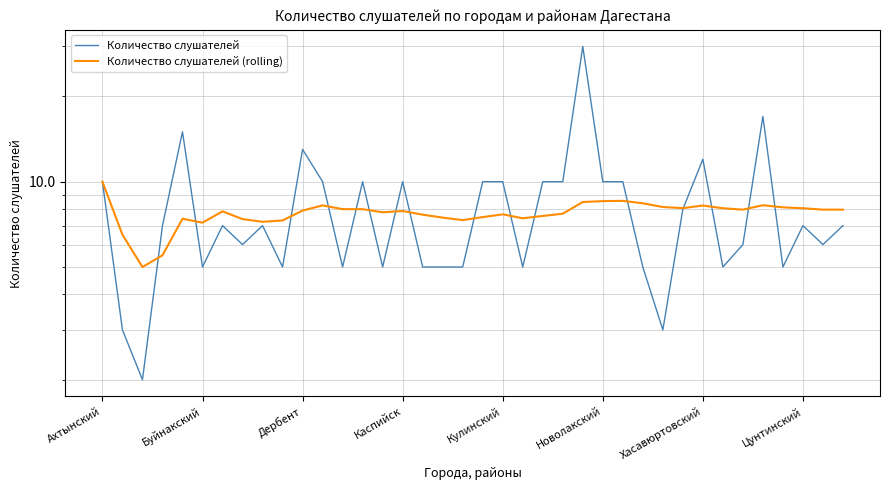

What is the difference between the second highest and second lowest values in the Количество слушателей series?

14.0